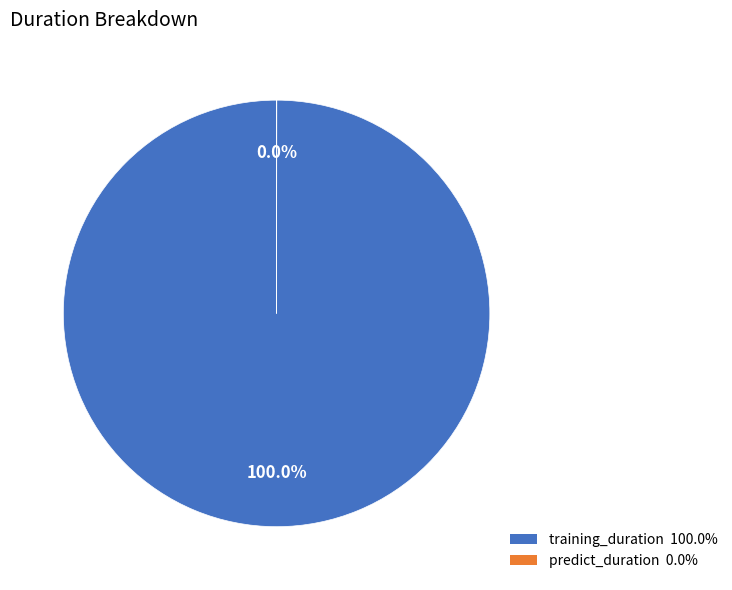

Which slice is the largest?

training_duration